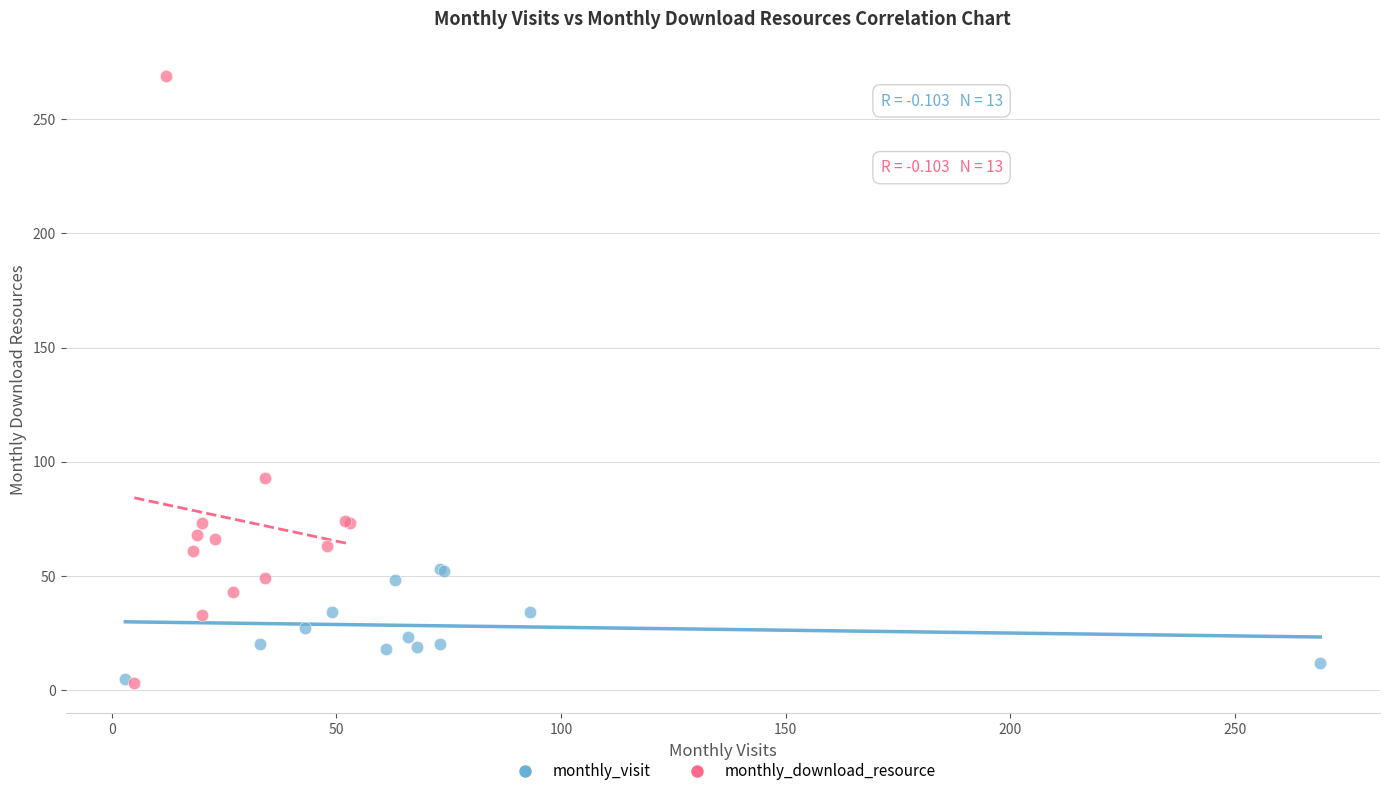

Which series contains the highest Y value?

monthly_download_resource